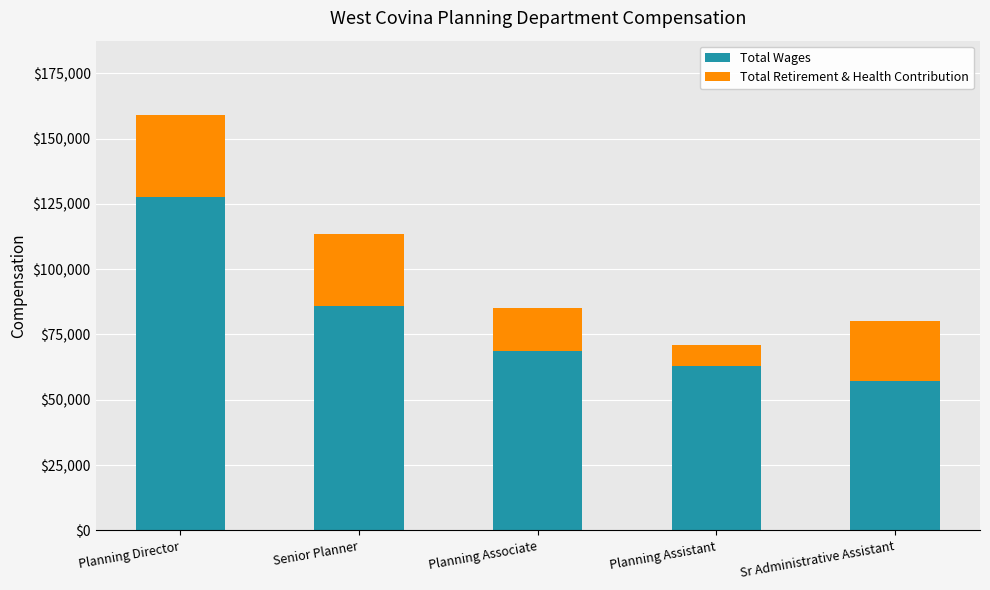

At which category is the sum across all series the highest?

Planning Director